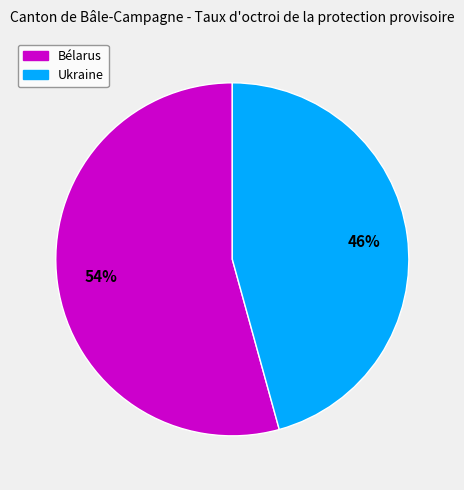

Is it true that Bélarus is 43% of the pie?

False